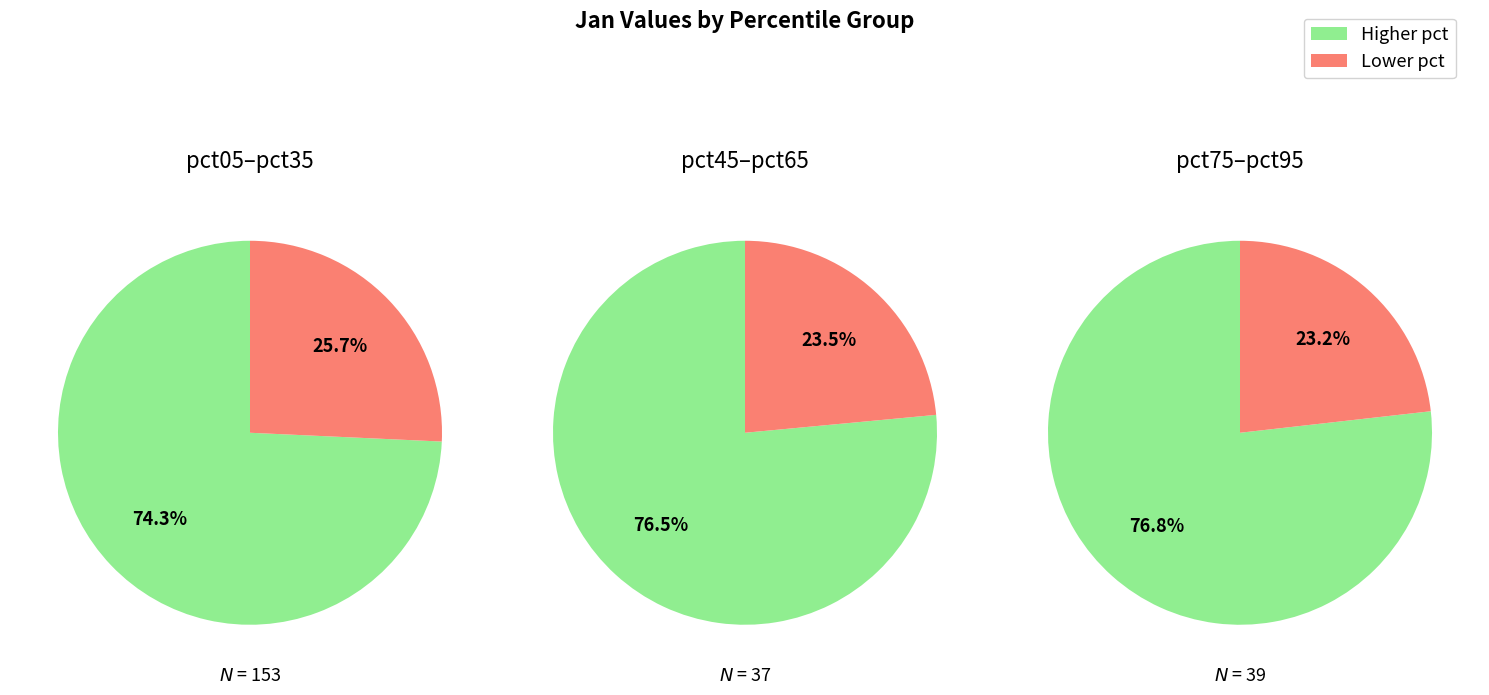

Is it true that pct15 is 15% of the pie?

False